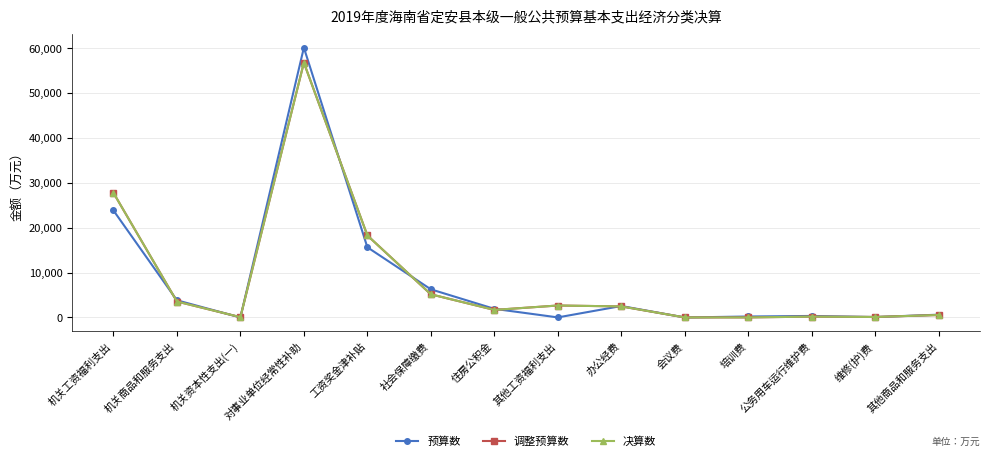

Which has a higher value, 对事业单位经常性补助 or 会议费?

对事业单位经常性补助